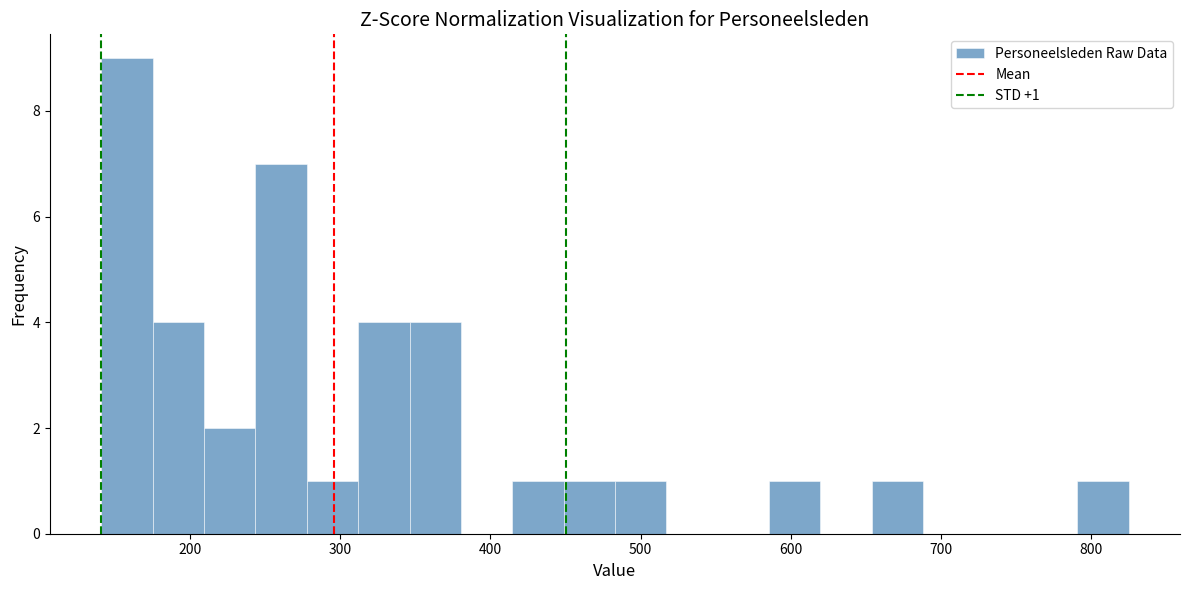

Read against the x-axis, roughly where is the centre of the tallest bar?

160